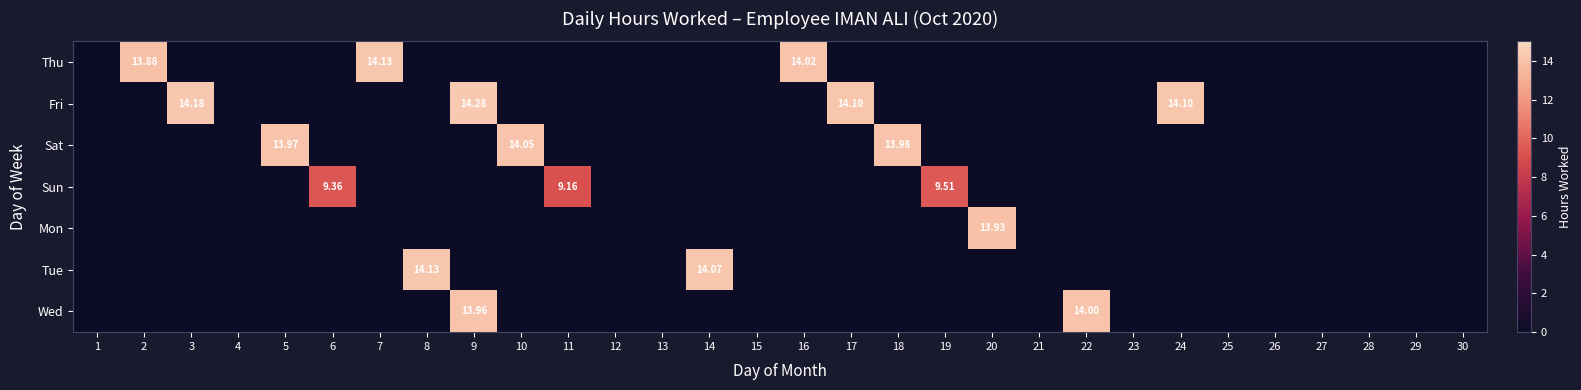

Is it true that Sat equals 5.2 at 30?

False